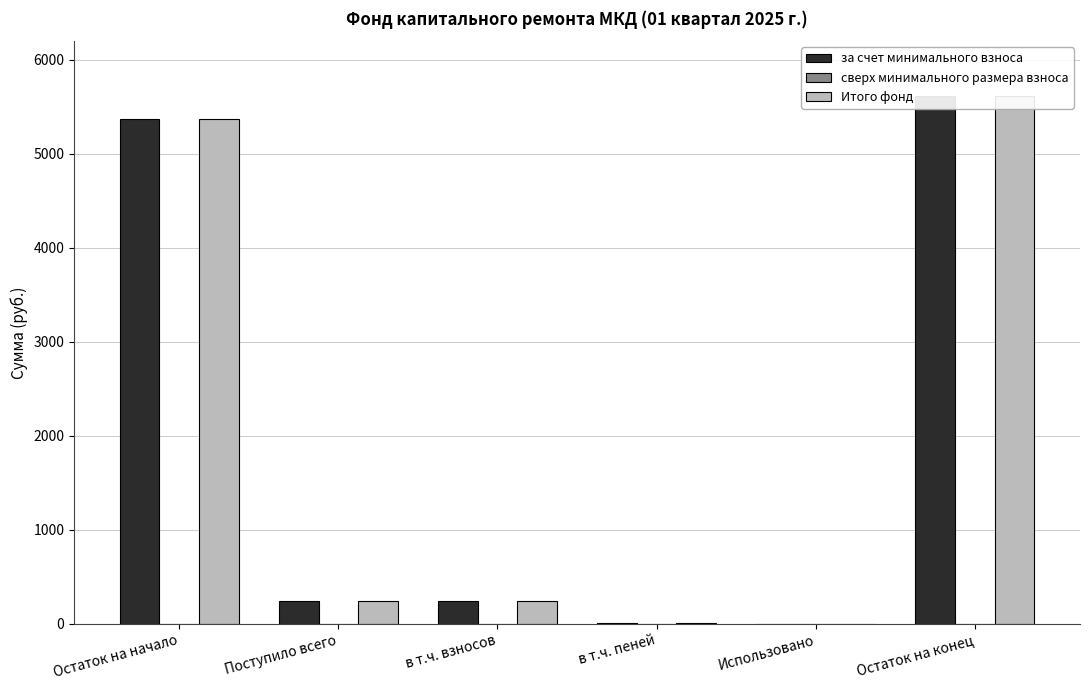

Are the bars horizontal?

No